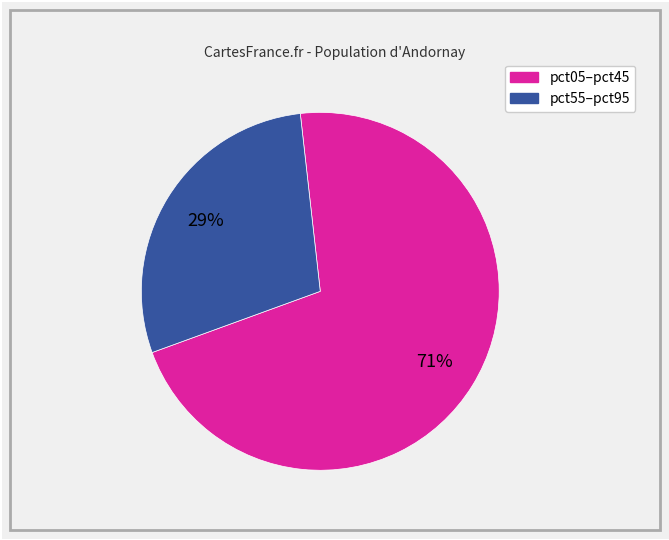

To the nearest percent, what is the difference between the largest and smallest slice percentages?

42%